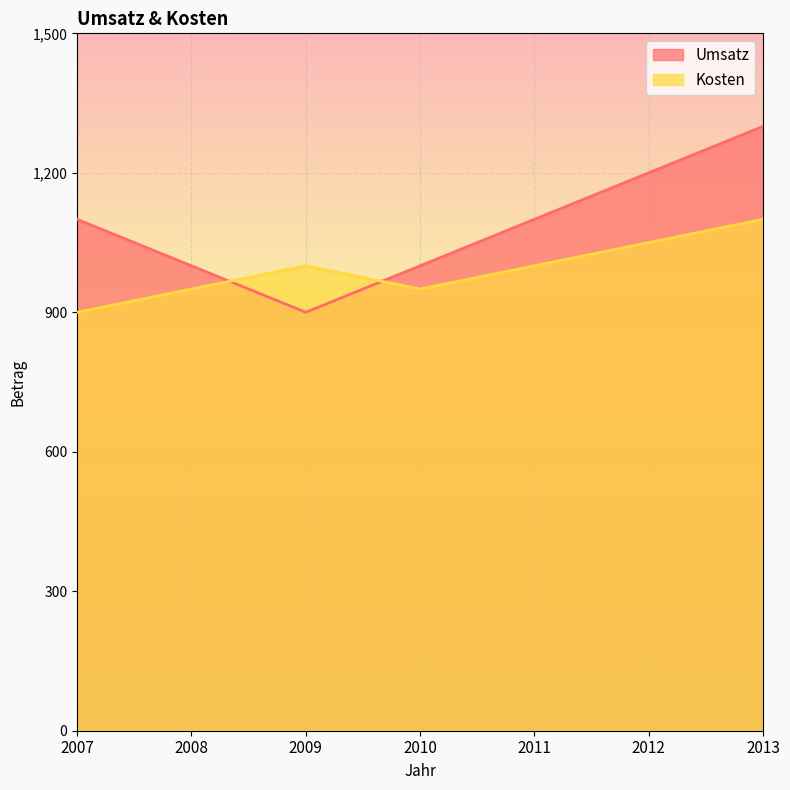

True or false: Kosten and Umsatz intersect in this chart.

True